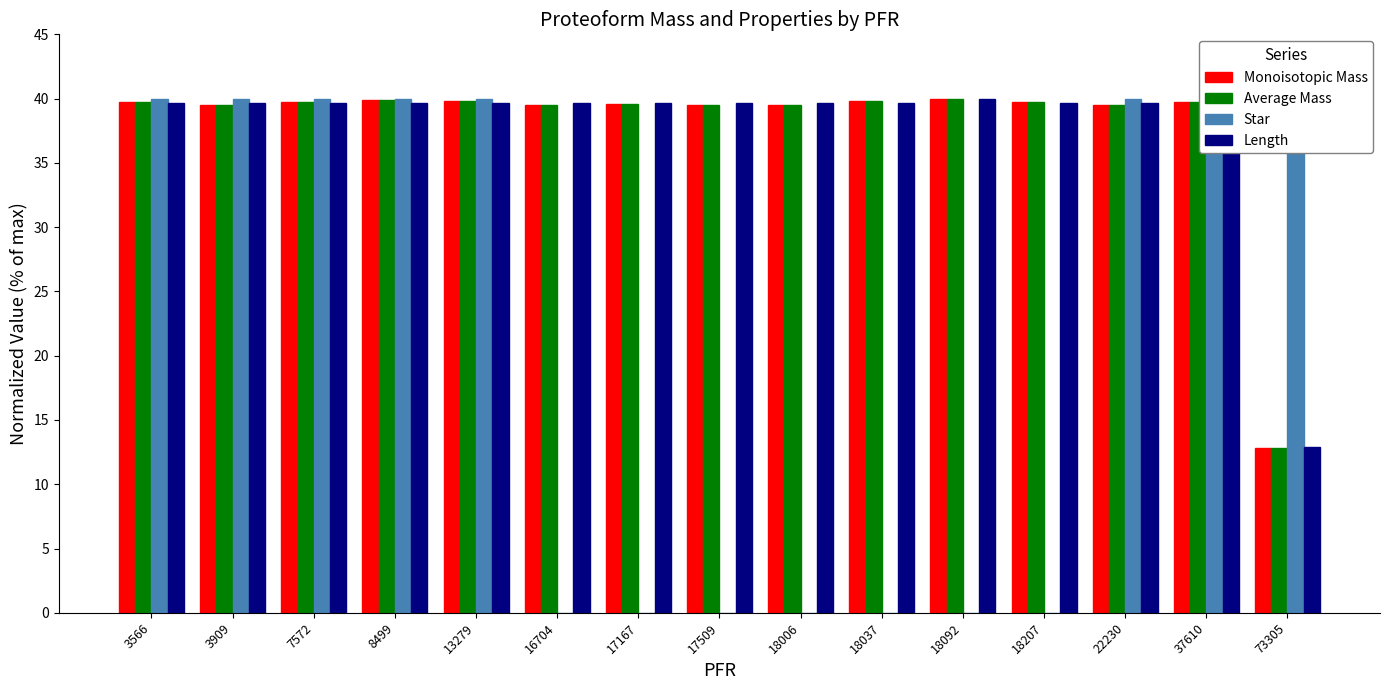

Rank the categories by Average Mass value from lowest to highest.

73305, 18006, 3909, 16704, 22230, 17509, 17167, 7572, 3566, 18207, 37610, 18037, 13279, 8499, 18092